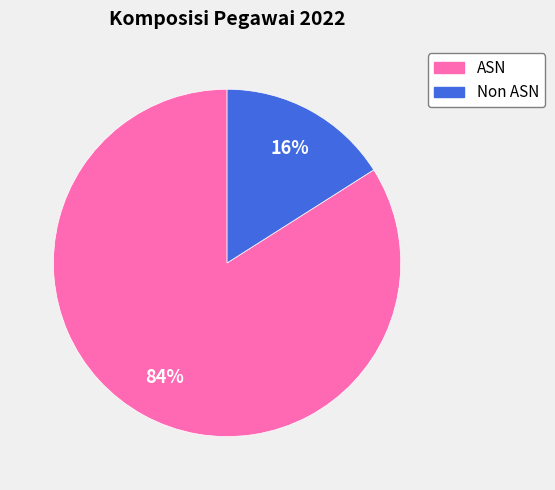

Which category has the smallest portion of the pie?

Non ASN